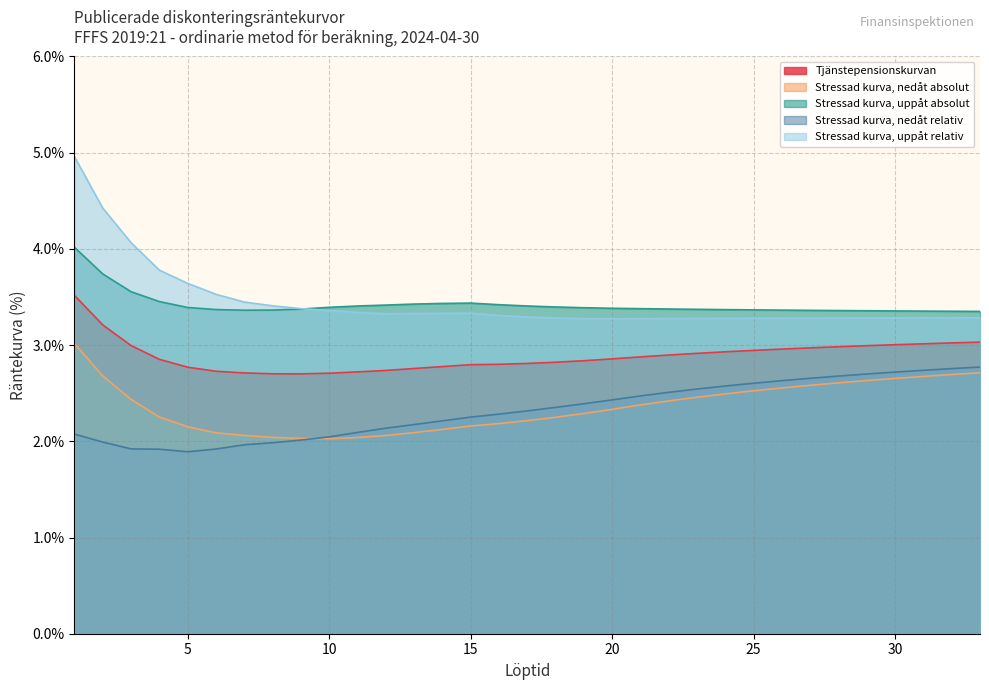

At which label is Stressad kurva, nedåt absolut closest to 2?

10